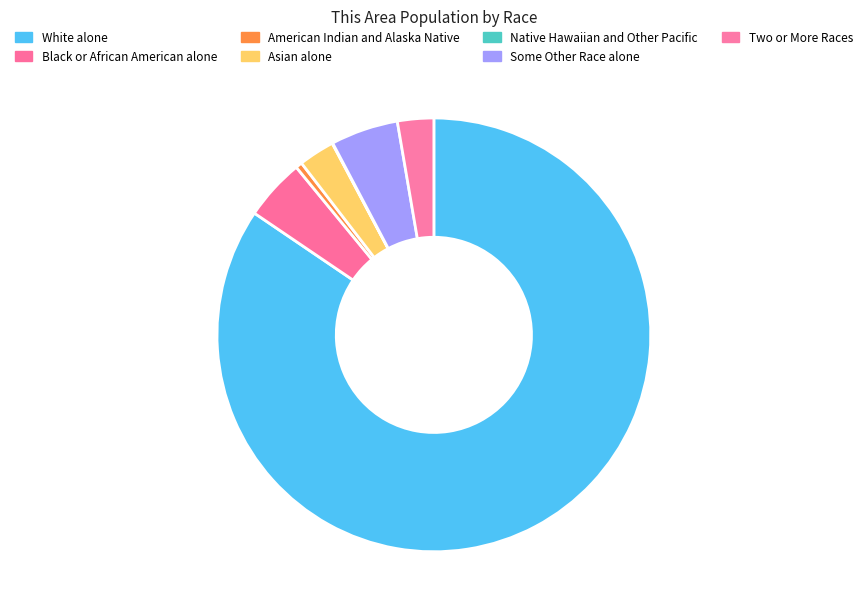

Combined, do Some Other Race alone and Two or More Races account for over 50%?

No